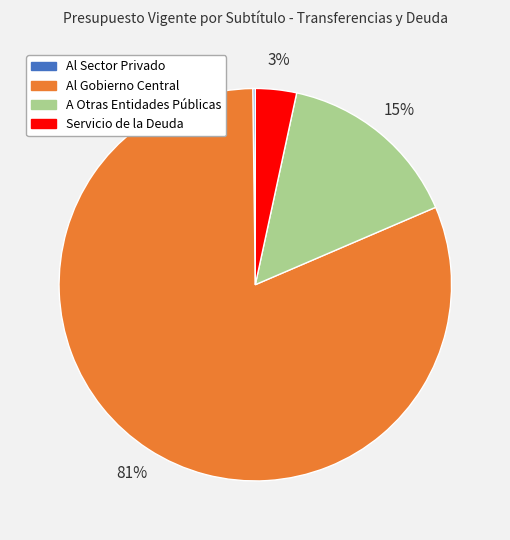

Which slice is the largest?

Al Gobierno Central